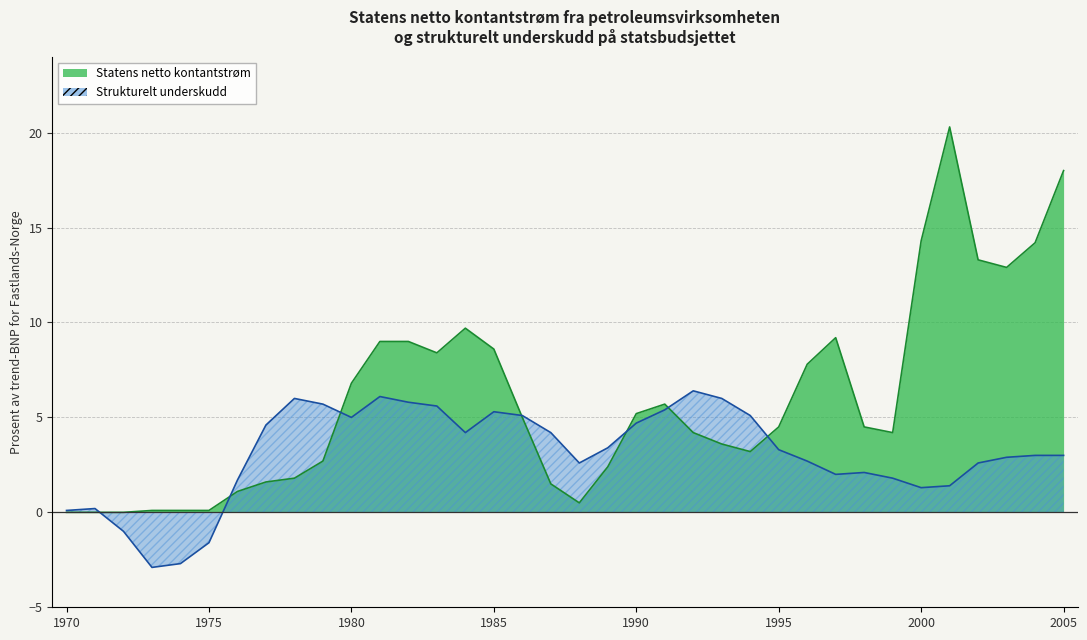

Which category has the lowest value in the Statens netto kontantstrøm series?

1970